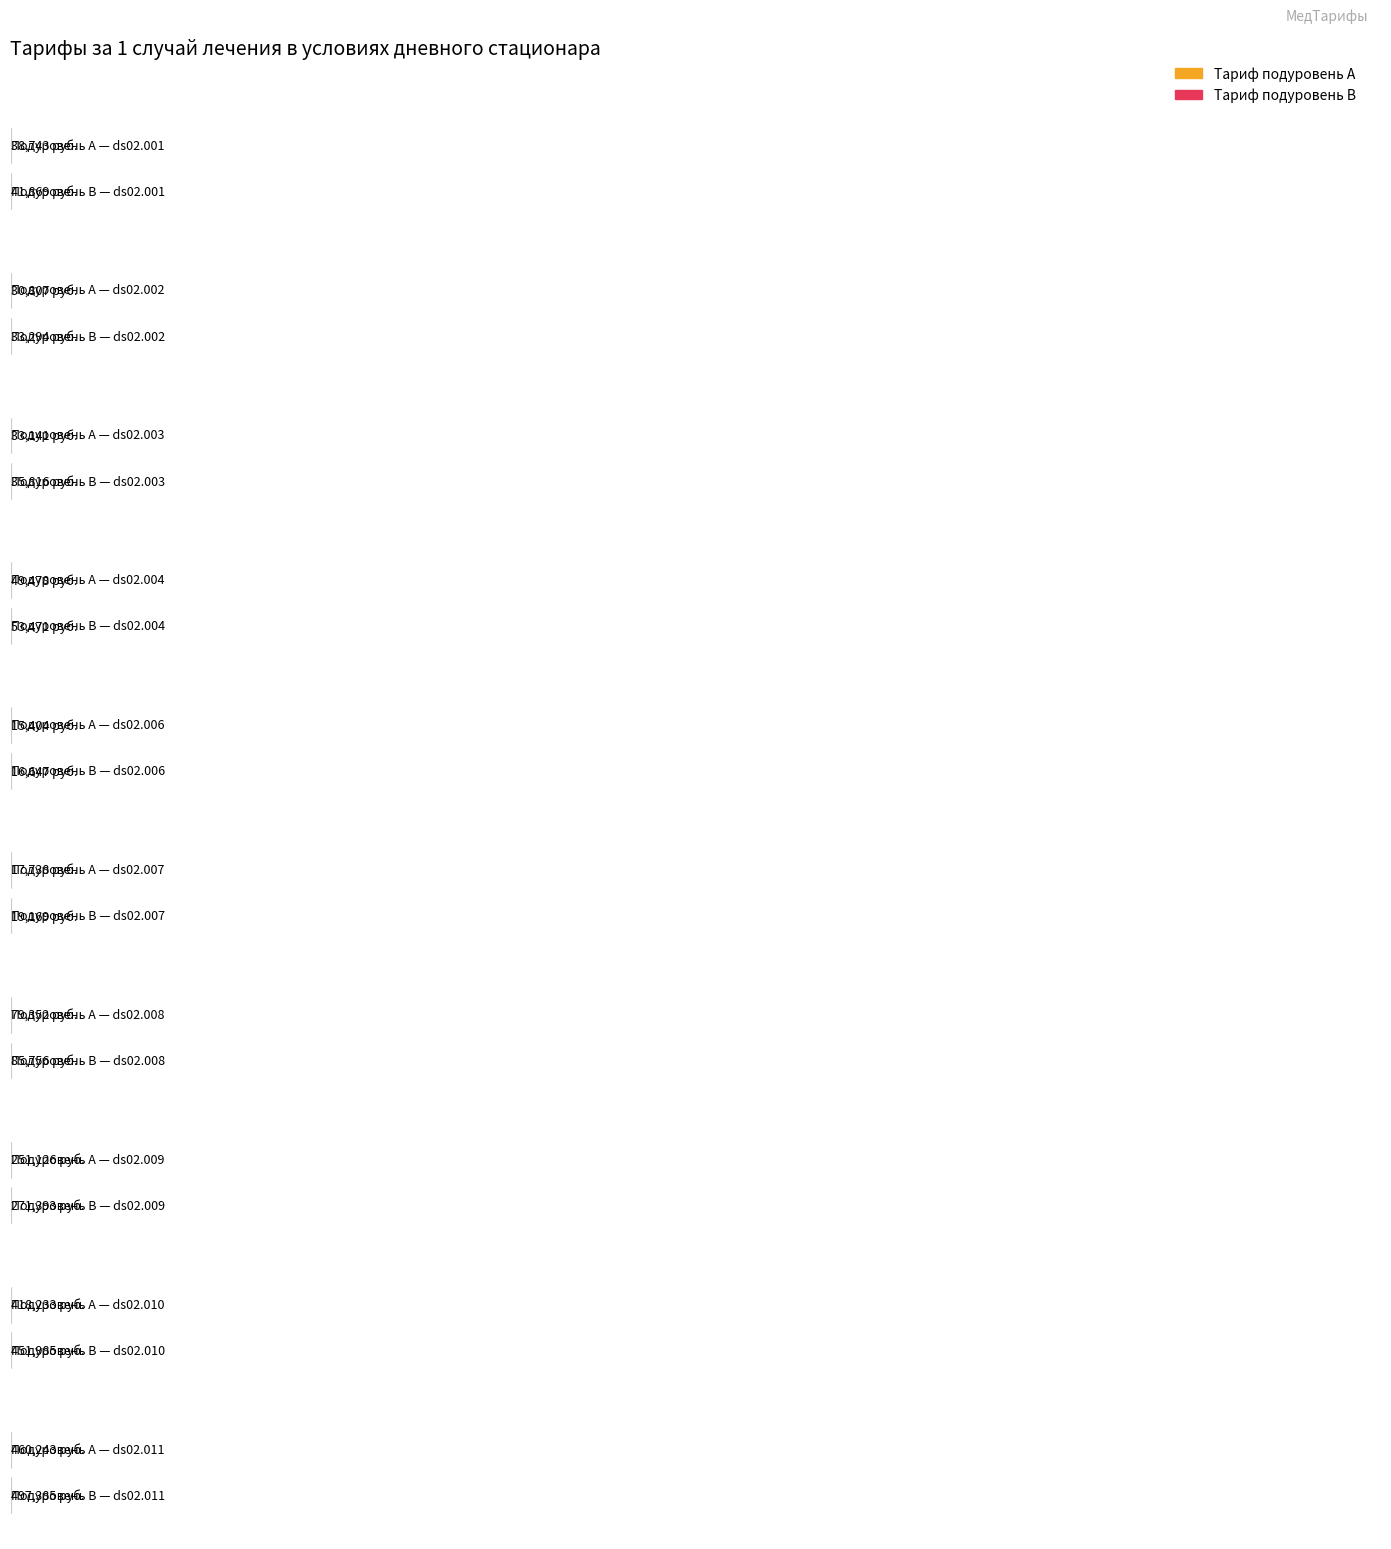

At which category is the sum across all series the highest?

ds02.011